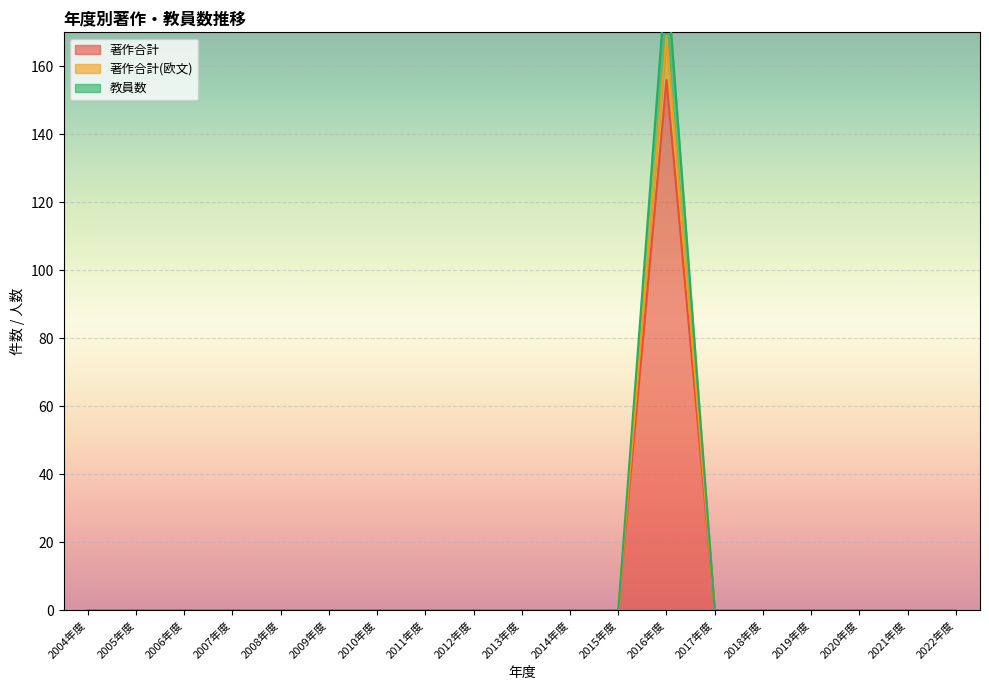

The value of 教員数 at 2019年度 is 0. True or false?

True